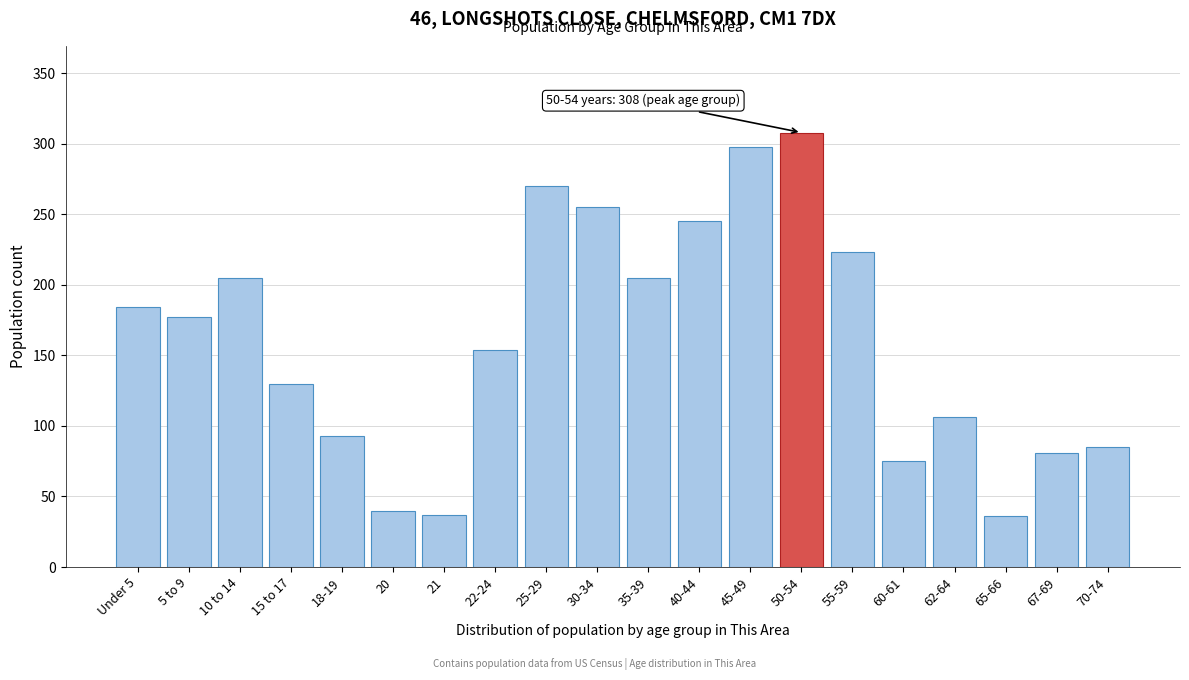

What is the average value?

160